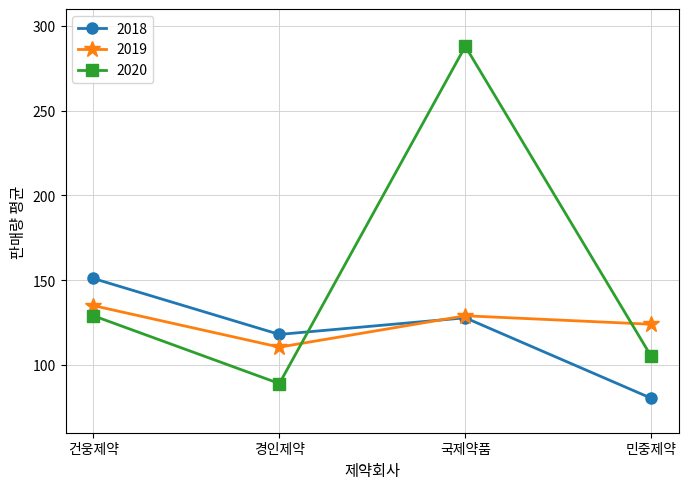

Rank the categories by 2018 value from highest to lowest.

건웅제약, 국제약품, 경인제약, 민중제약